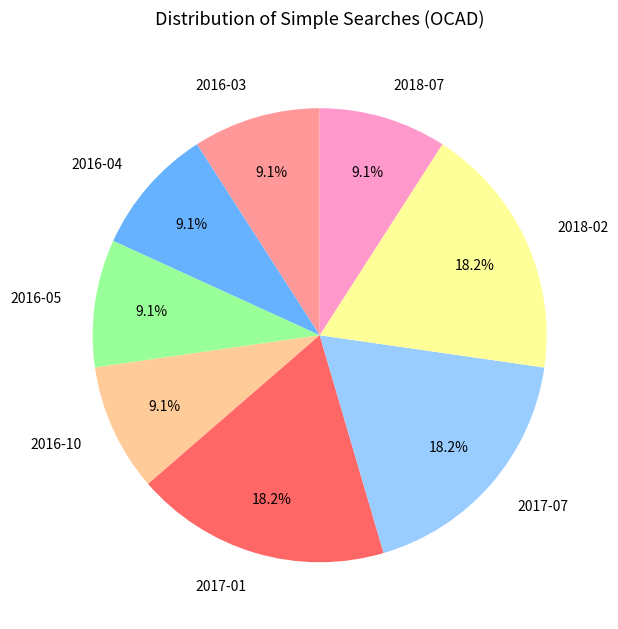

Is it true that 2016-05 is 9% of the pie?

True